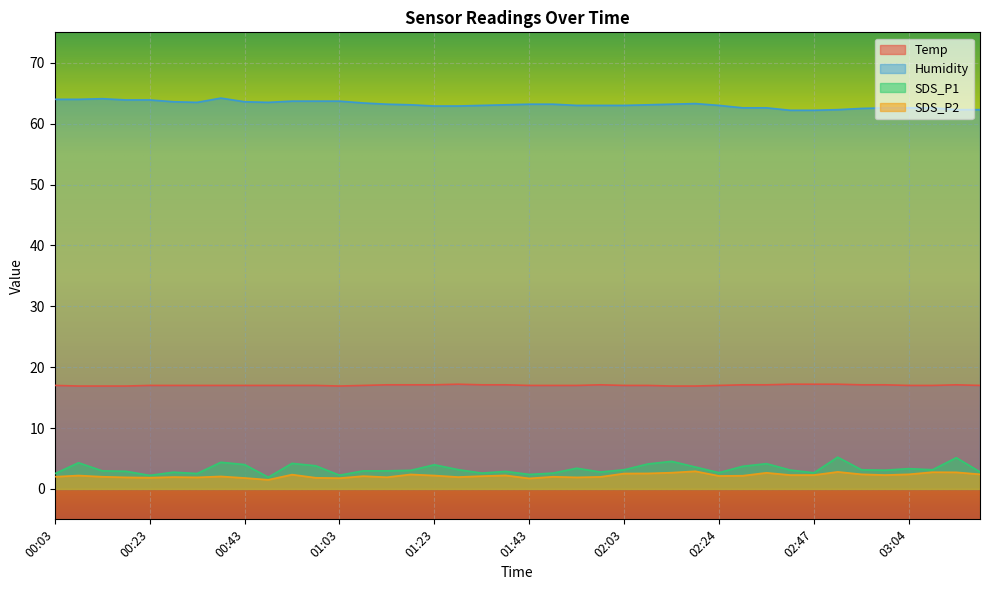

True or false: Humidity and SDS_P2 intersect in this chart.

False